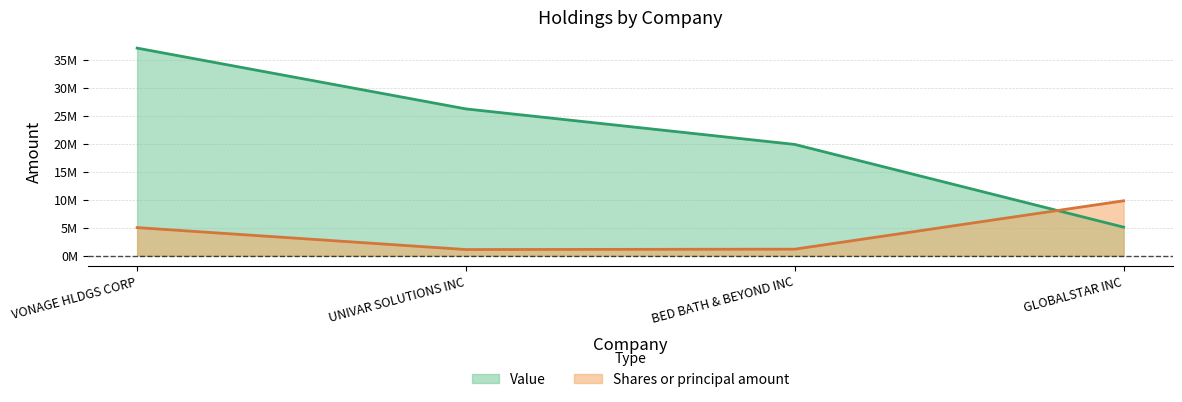

List the series in order of their peak value, lowest first.

Shares or principal amount, Value